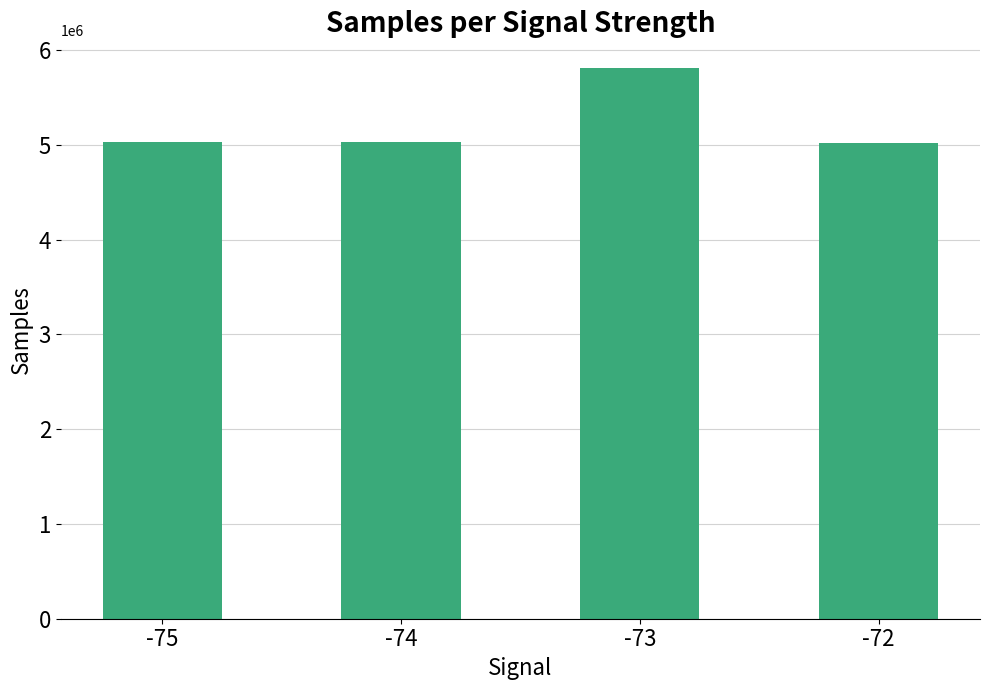

What is the value of the 3rd bar from the left?

5811600